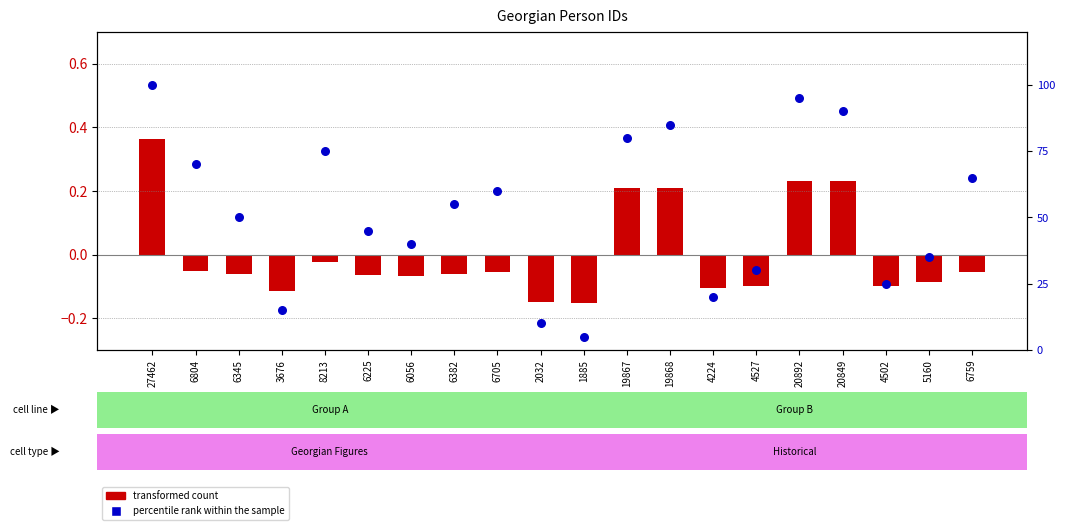

Which series has the largest Y range (max minus min)?

percentile rank within the sample